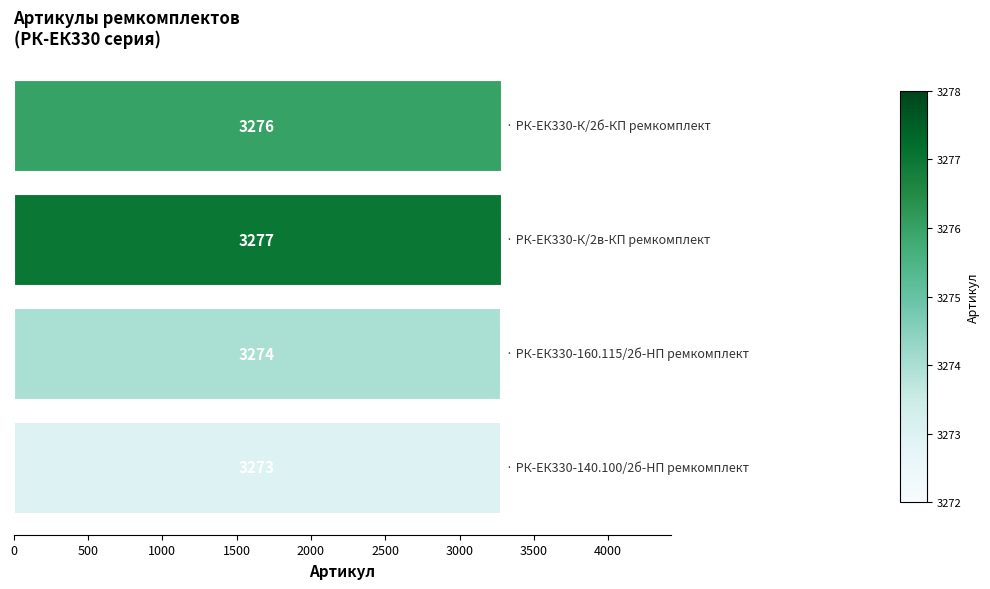

What is the value of the 2nd bar from the top?

3277